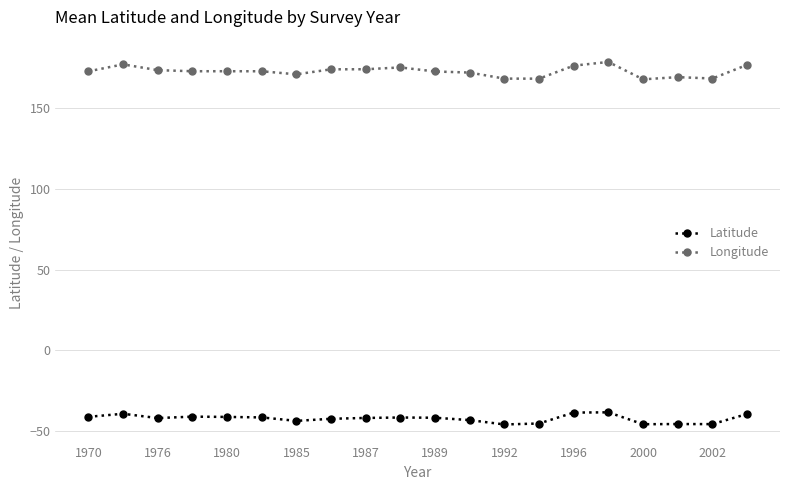

Which series has the largest range (max minus min)?

Longitude